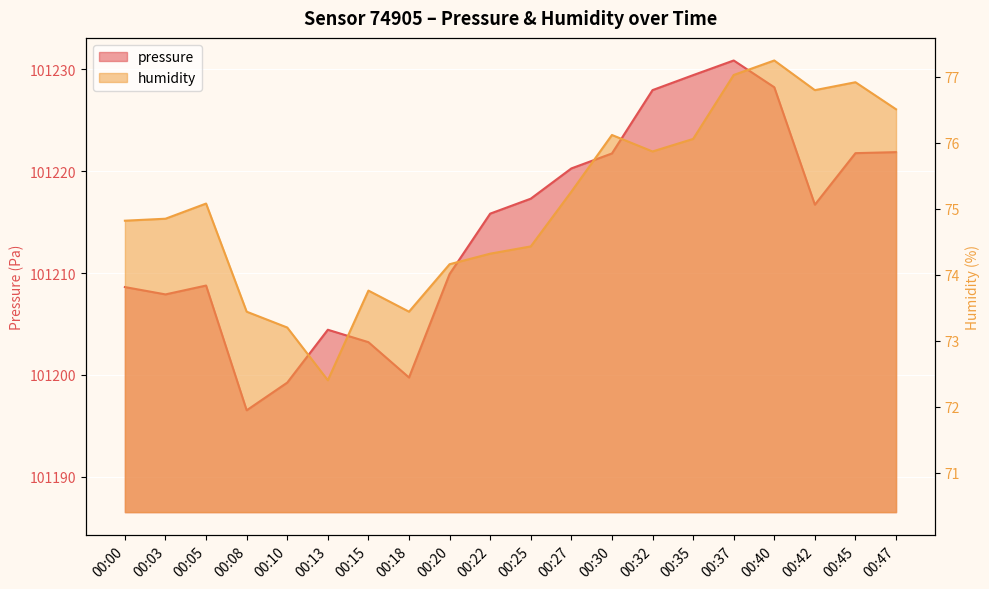

What value does the humidity series have at 00:15?

73.8